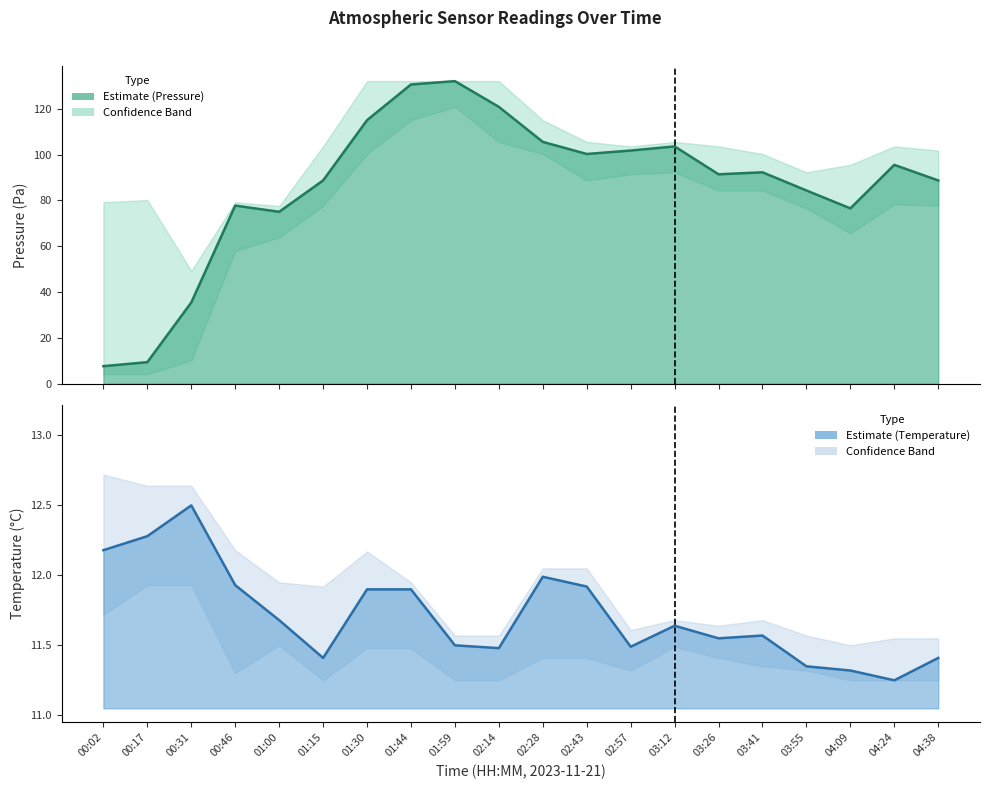

Which has a higher value, 01:15 or 02:43?

02:43